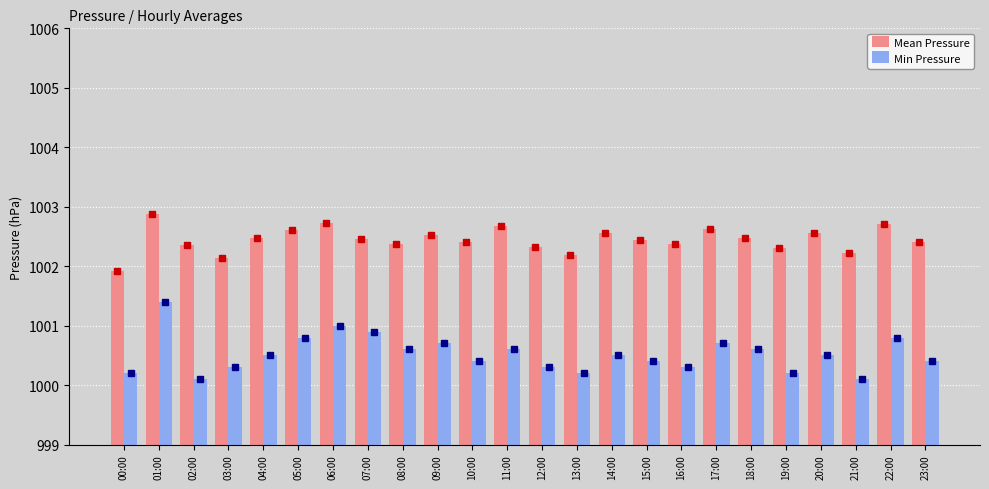

How many groups of bars are there?

24